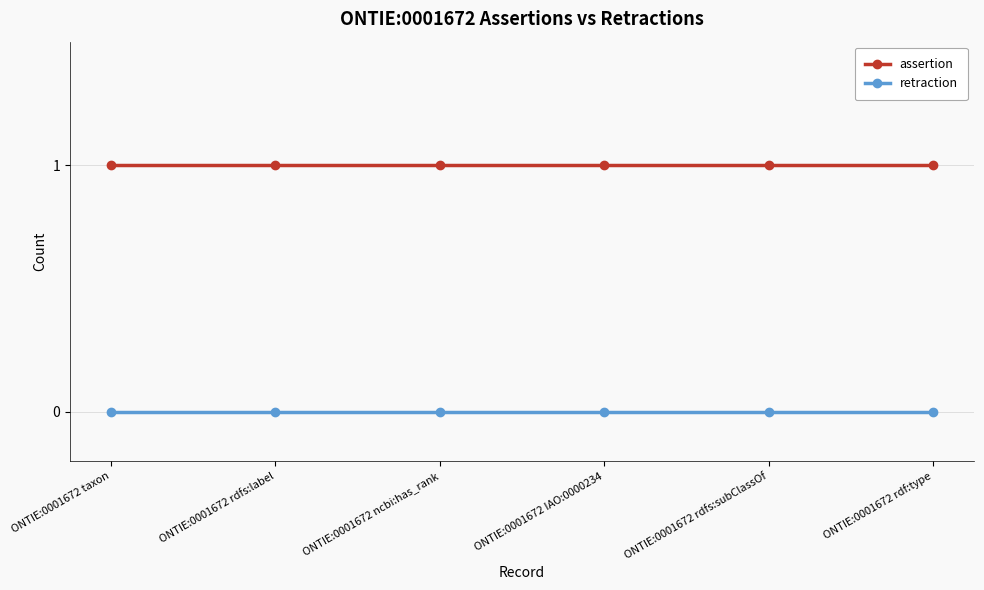

Count the number of categories in the chart.

6